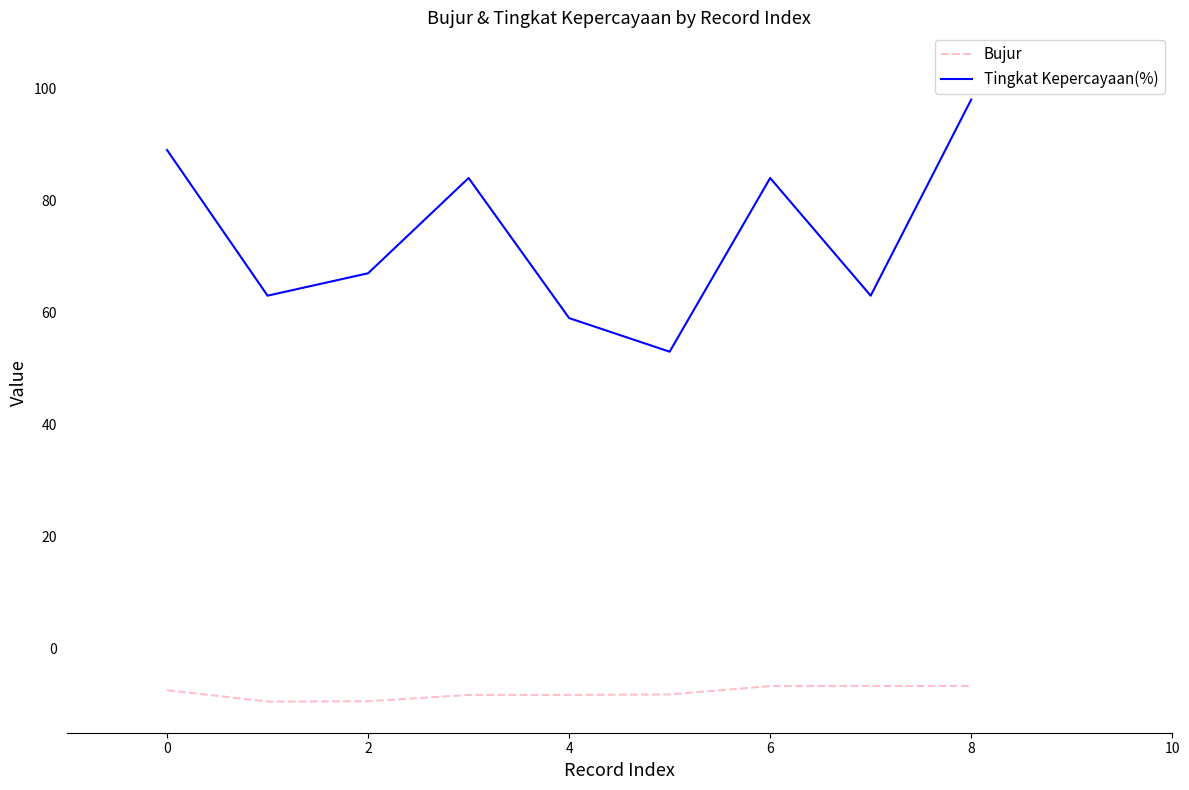

Does the chart have visible grid lines?

No